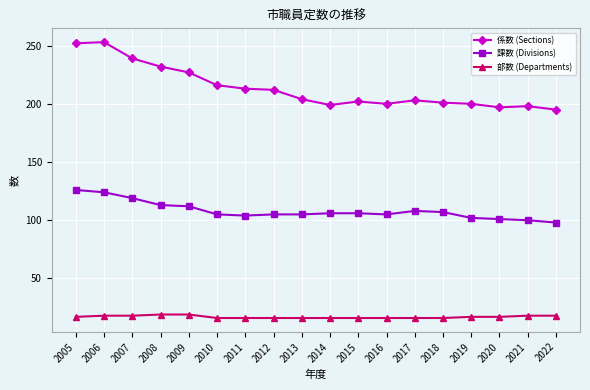

Count the number of data series in this chart.

3